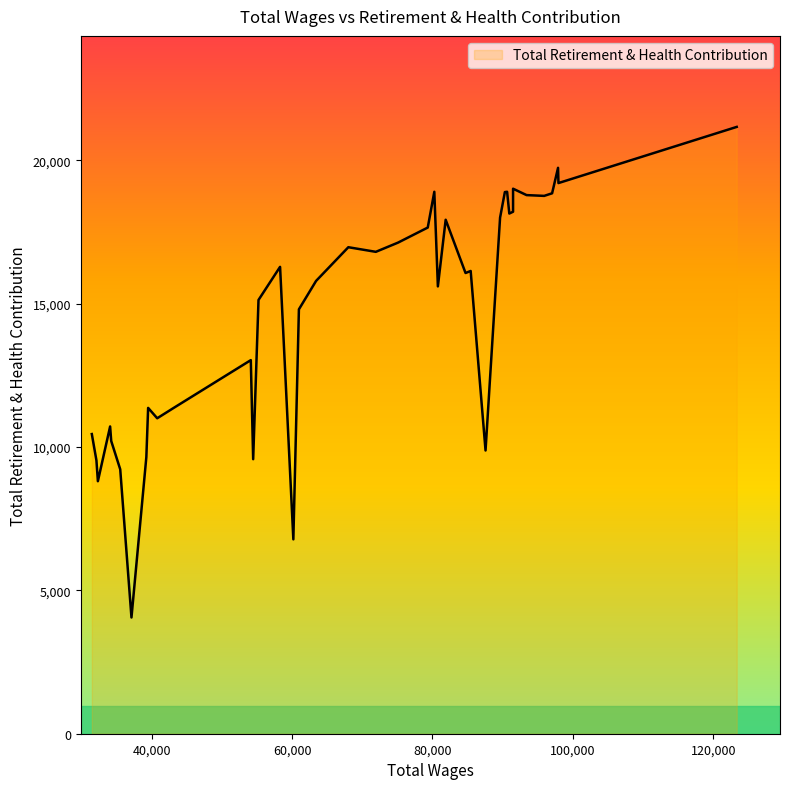

What is the maximum value shown in the chart?

21169